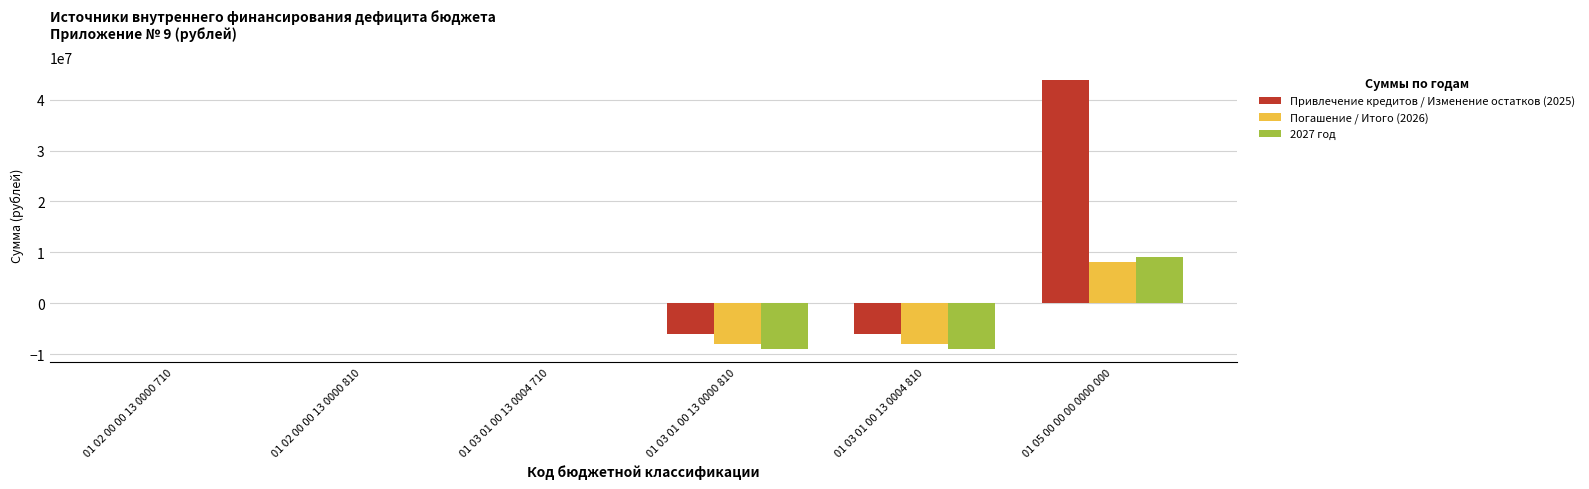

Count the Погашение / Итого (2026) values in the range -8000000 to 0.

5